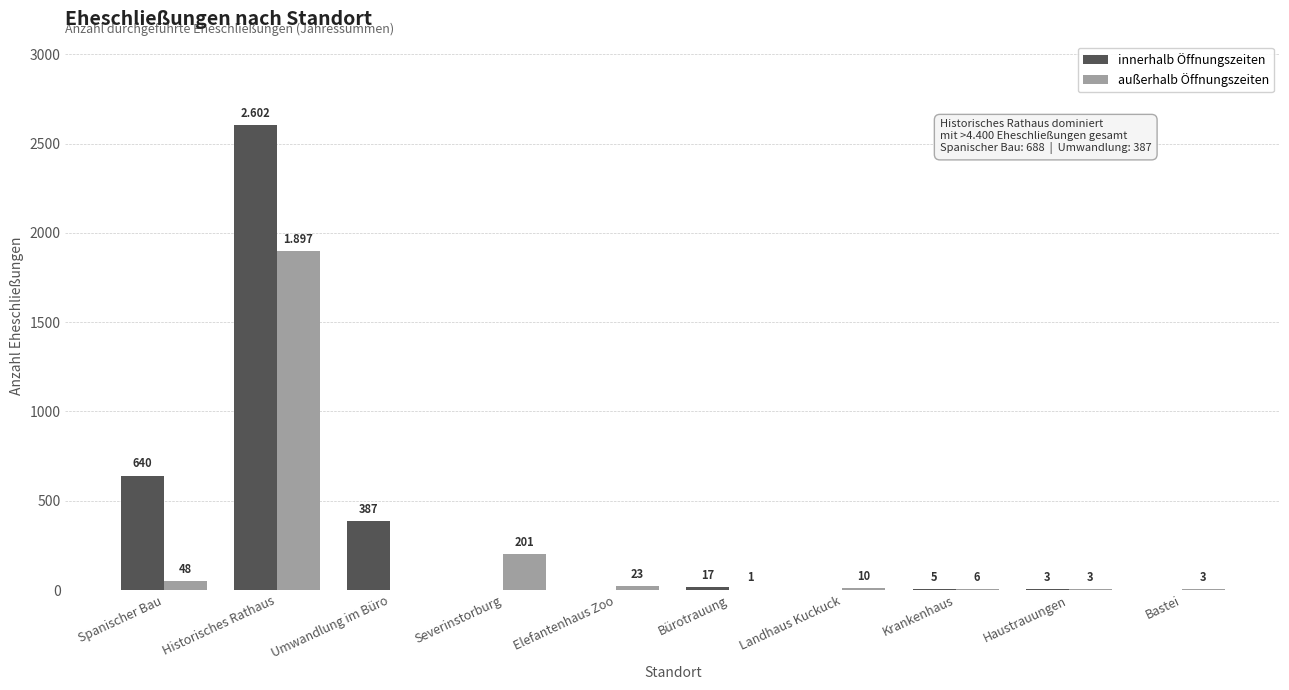

What is the sum of all innerhalb Öffnungszeiten values?

3654